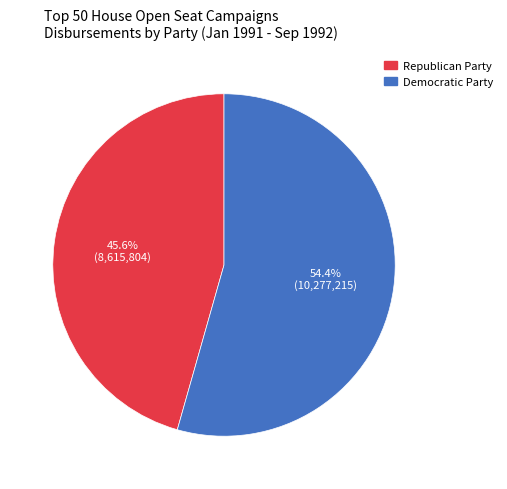

Is the sum of Republican Party and Democratic Party greater than half?

Yes